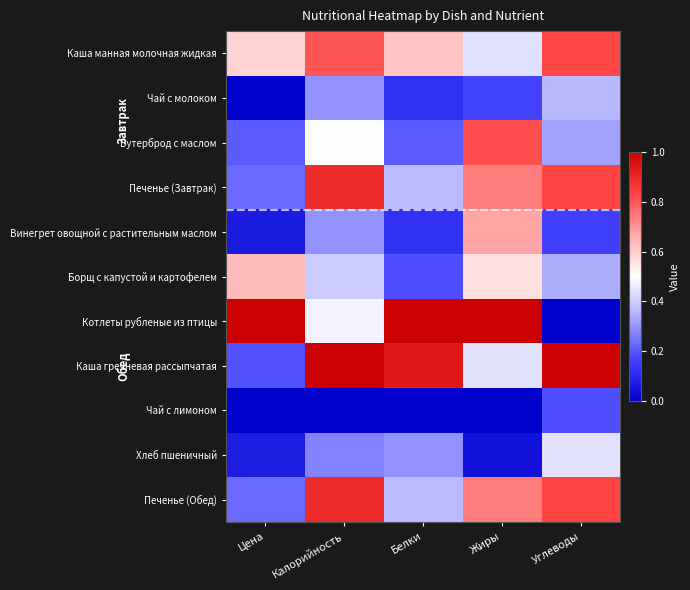

How many data points does each series have?

5